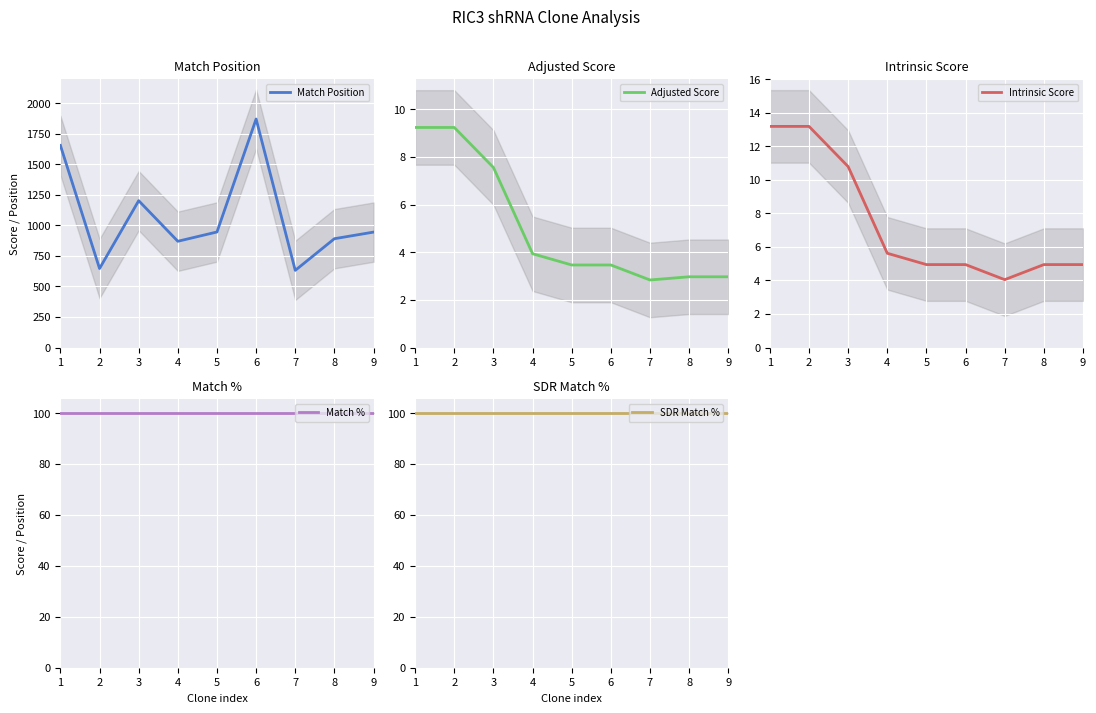

What is the value of the Intrinsic Score point at the 2nd from the left?

13.2